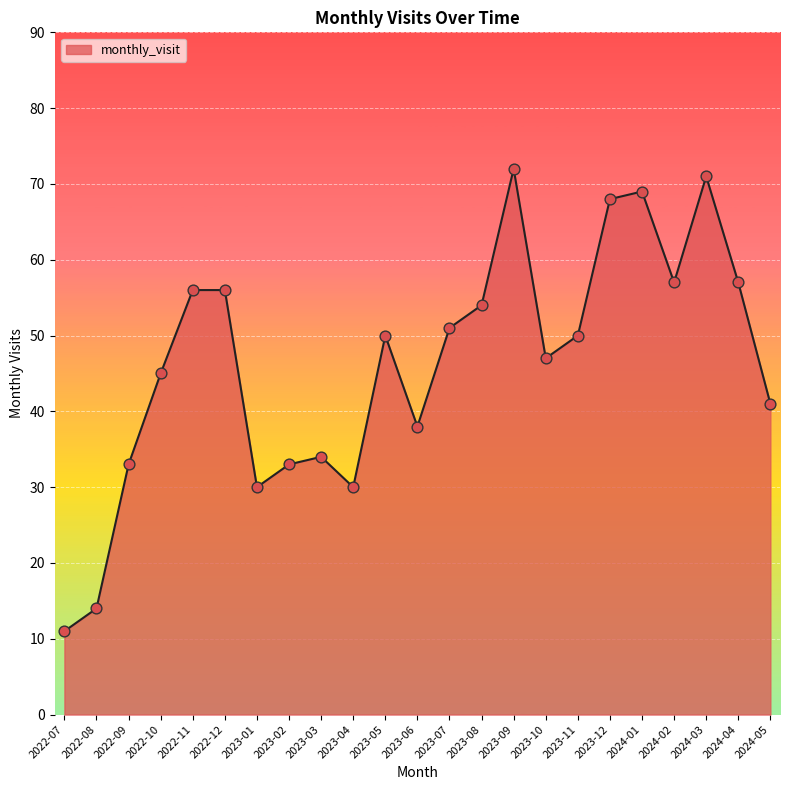

What is the change in value from 2022-12 to 2023-03?

-22